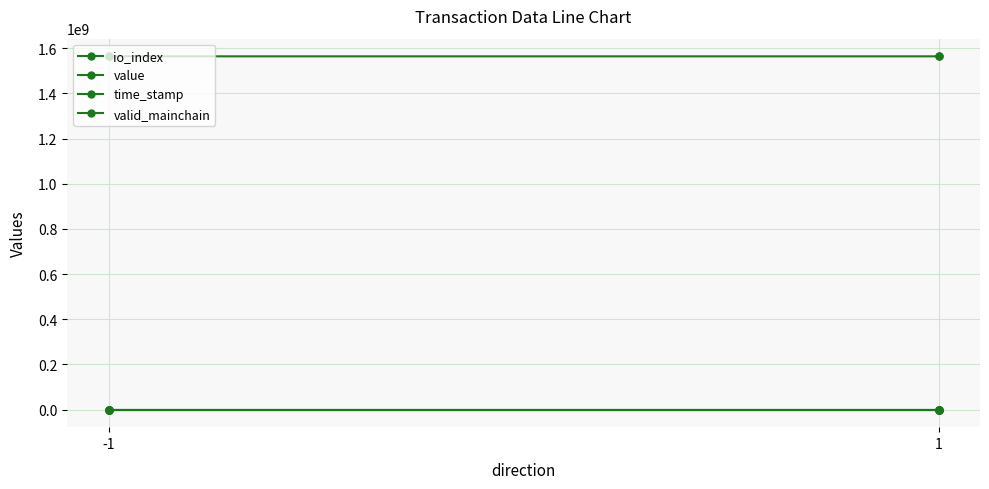

What is the total value across all series at -1?

1564568392.0